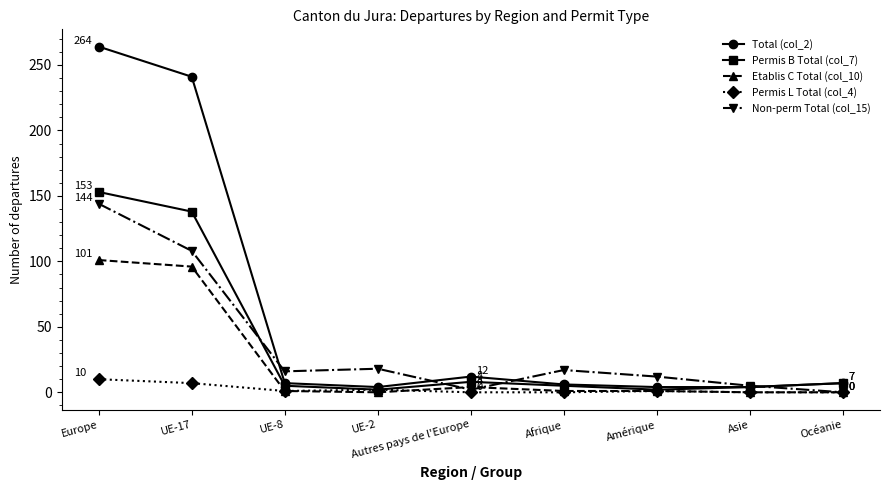

List the series in order of their peak value, lowest first.

Permis L Total (col_4), Etablis C Total (col_10), Non-perm Total (col_15), Permis B Total (col_7), Total (col_2)